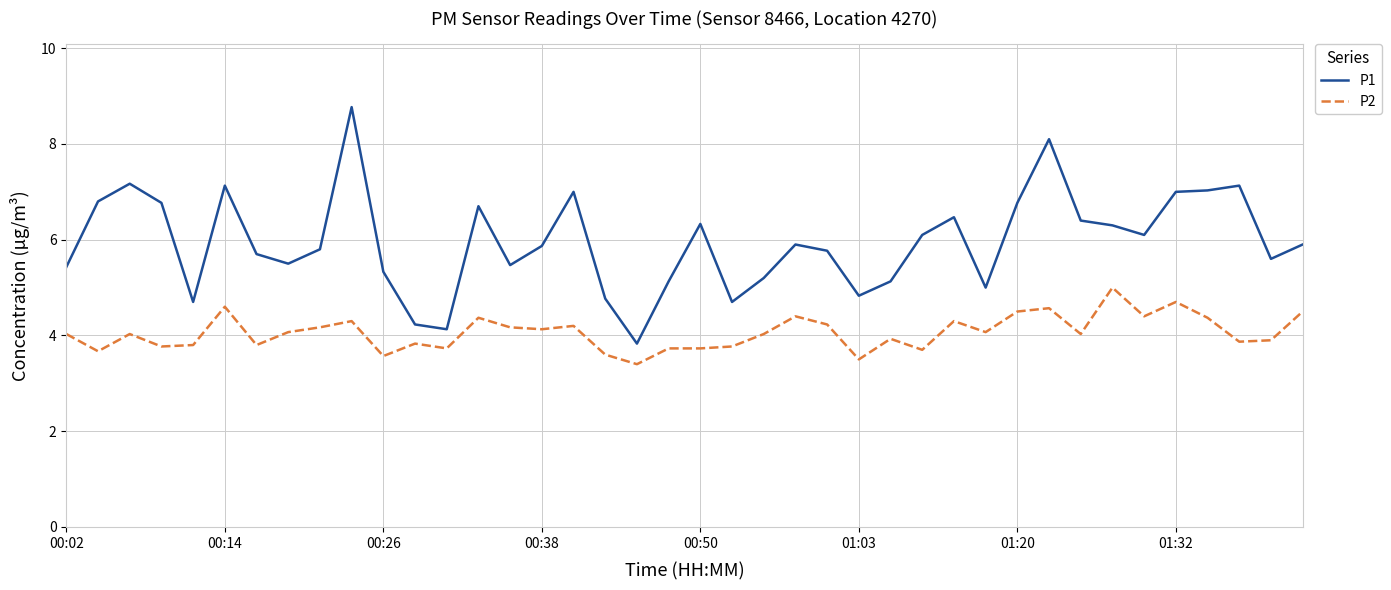

What is the difference between the second highest and second lowest values in the P2 series?

1.2